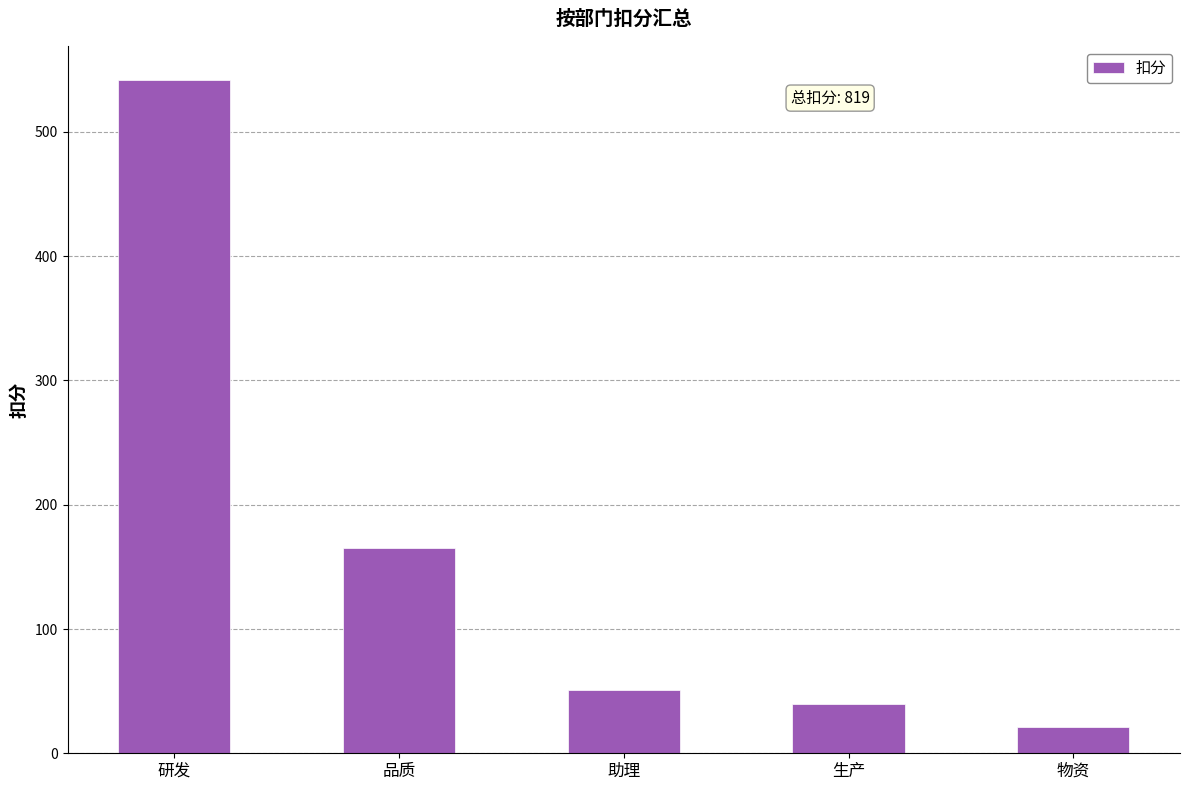

What is the sum of all values?

819